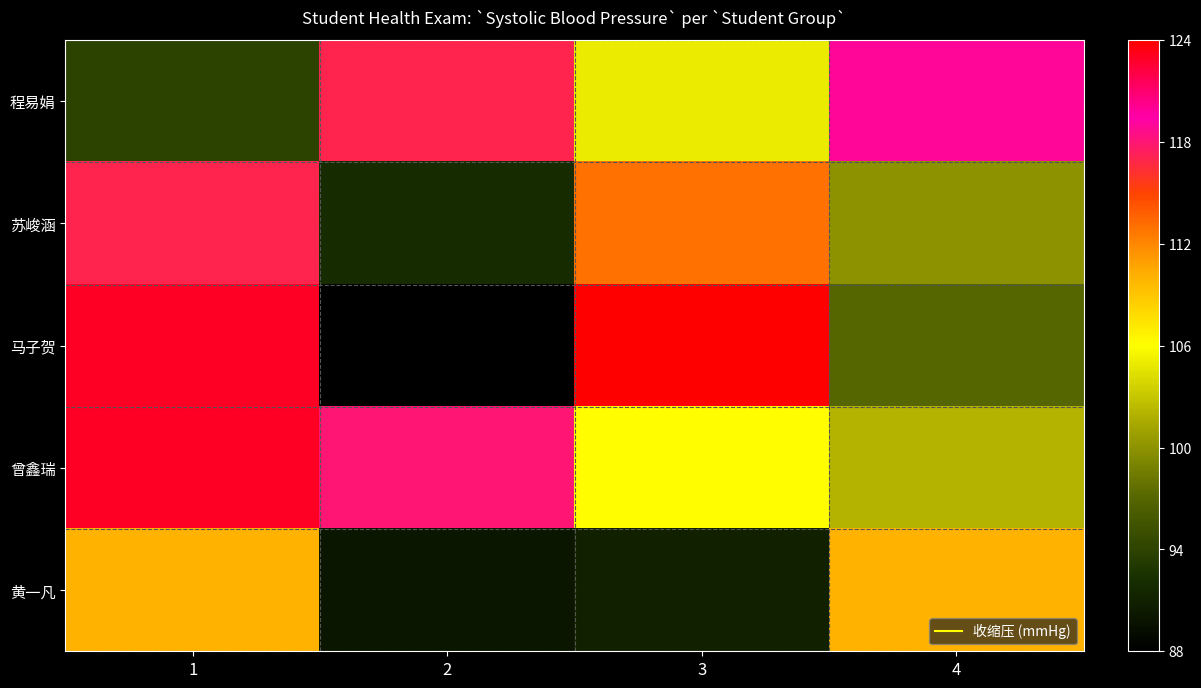

Reading left to right, list all the values displayed in this chart.

程易娟: 1=94	2=117	3=105	4=119
苏峻涵: 1=117	2=92	3=113	4=100
马子贺: 1=123	2=88	3=124	4=97
曾鑫瑞: 1=123	2=118	3=106	4=102
黄一凡: 1=110	2=90	3=91	4=110